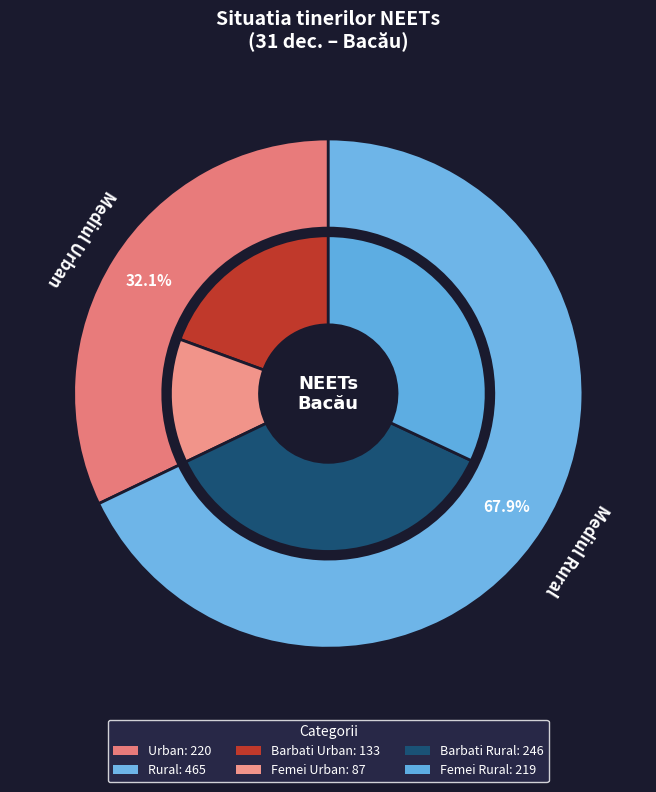

To the nearest percent, what portion does Mediul Rural represent?

68%